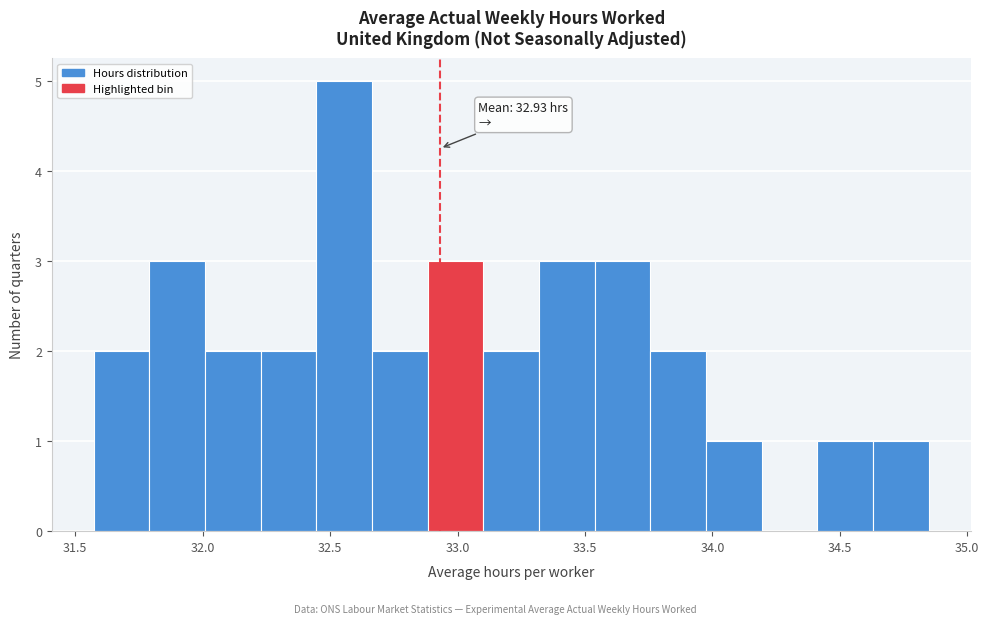

Which range on the x-axis has the tallest bar?

32.45 to 32.65